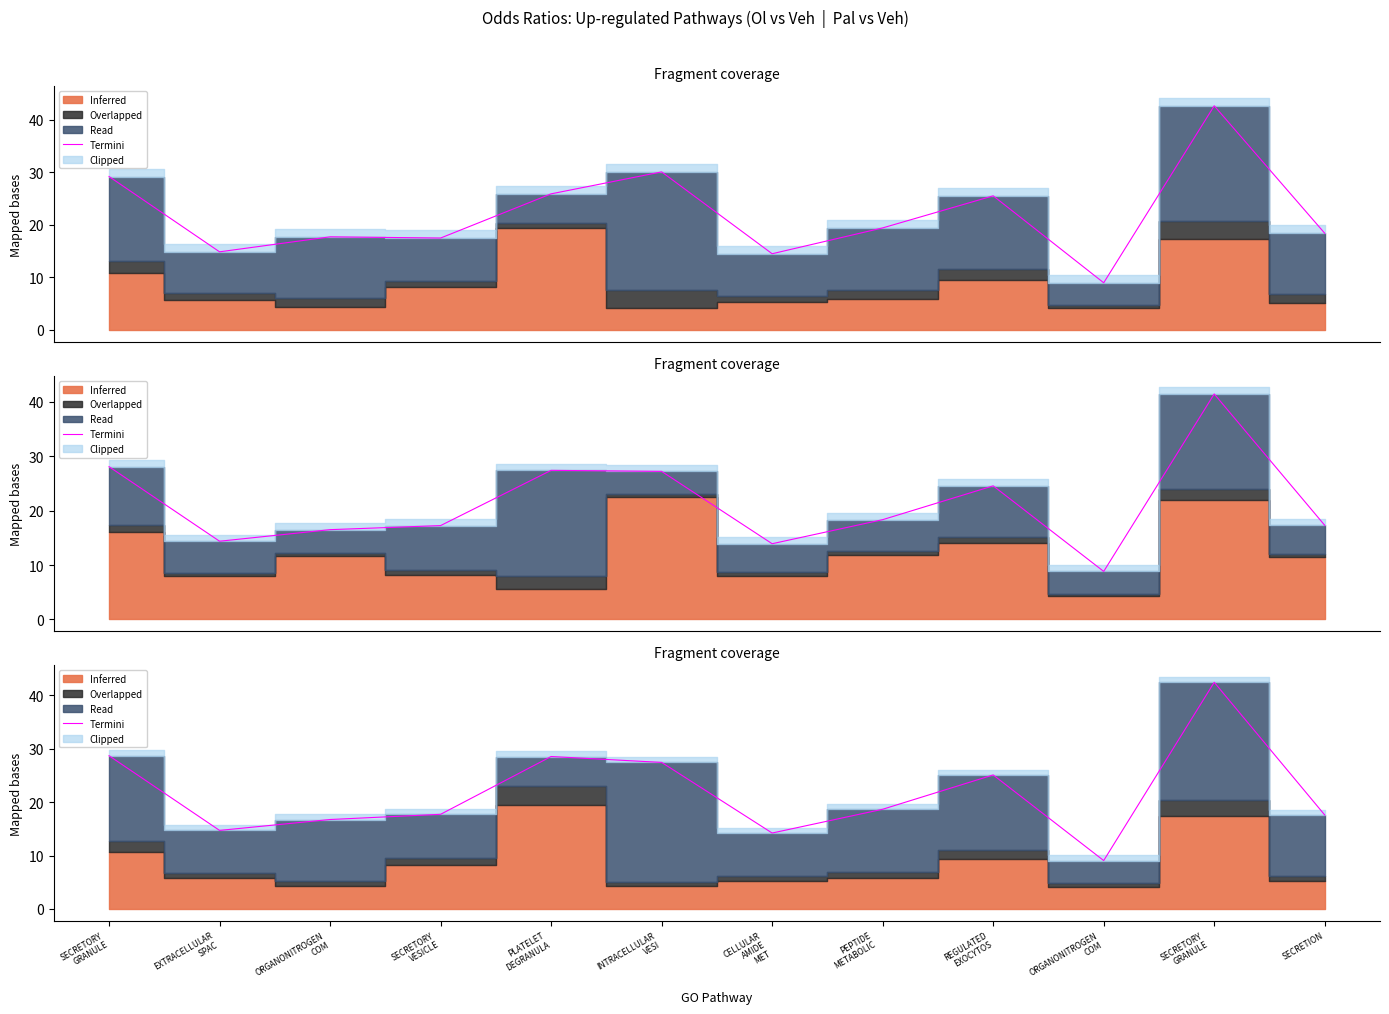

Which category has the highest value across all series?

SECRETORY
GRANULE
